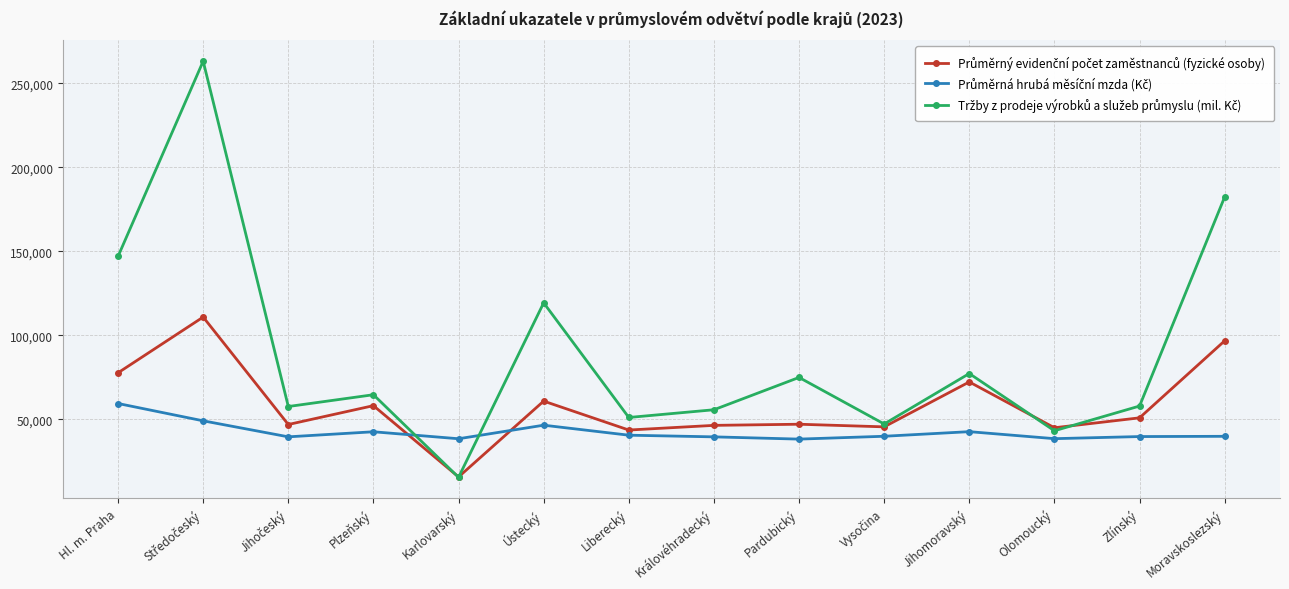

How many lines are shown in the chart?

3